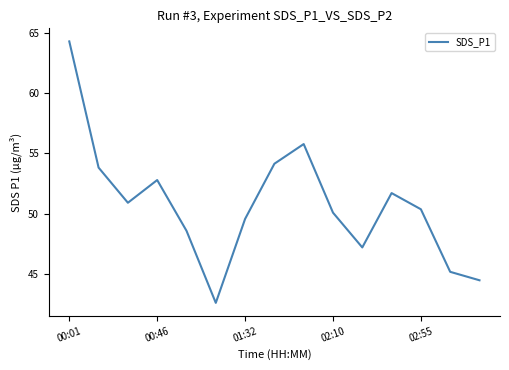

Does the chart have visible grid lines?

No